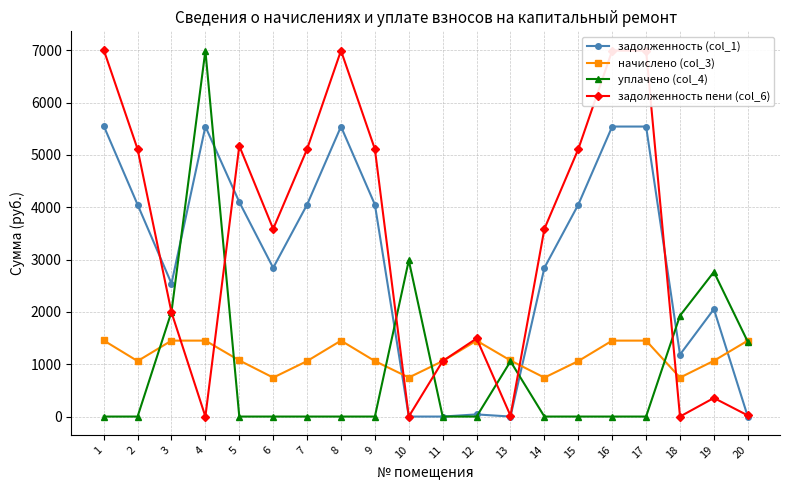

Count the number of categories in the chart.

20